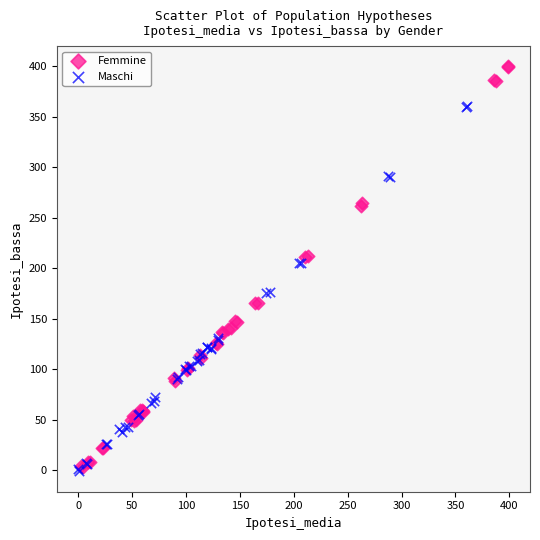

Which series has the widest spread of Y values?

Femmine